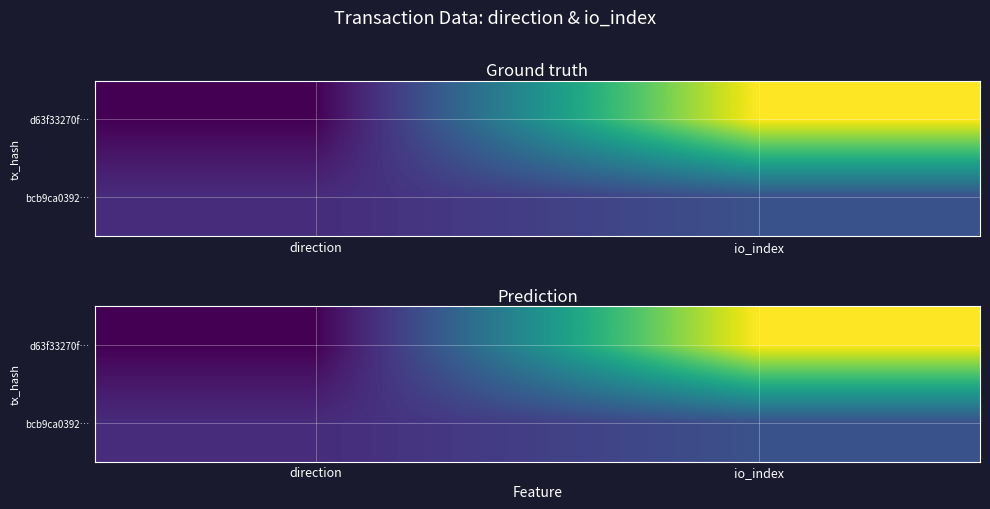

Which label corresponds to the smallest value in the chart?

direction